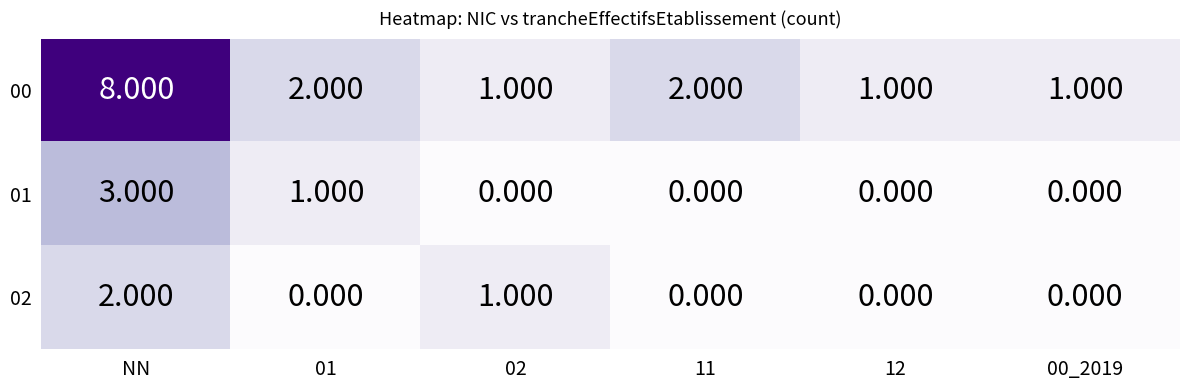

Where does the 00 series first go above 2?

NN